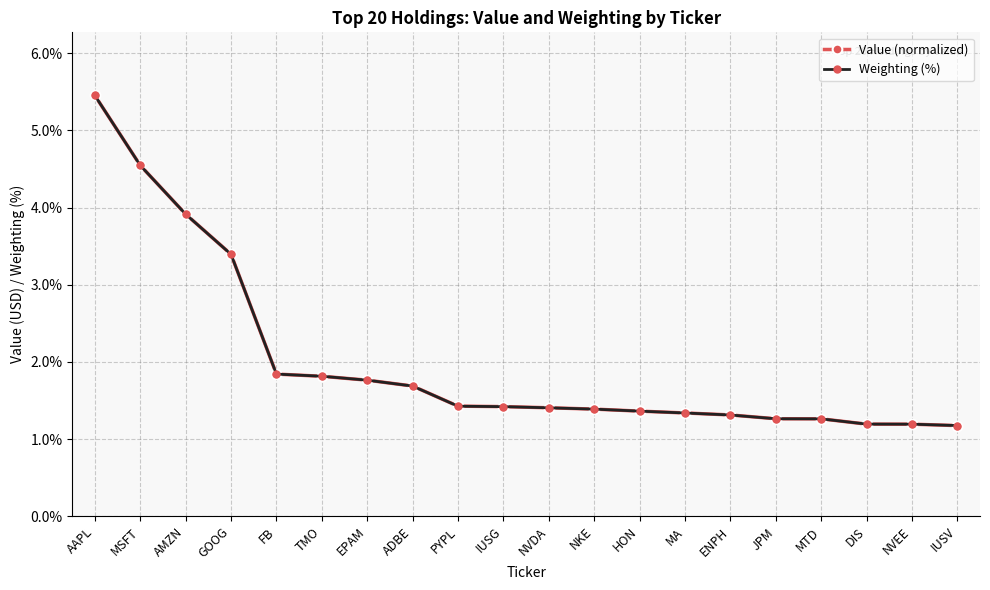

At which label does Weighting (%) reach its peak?

AAPL